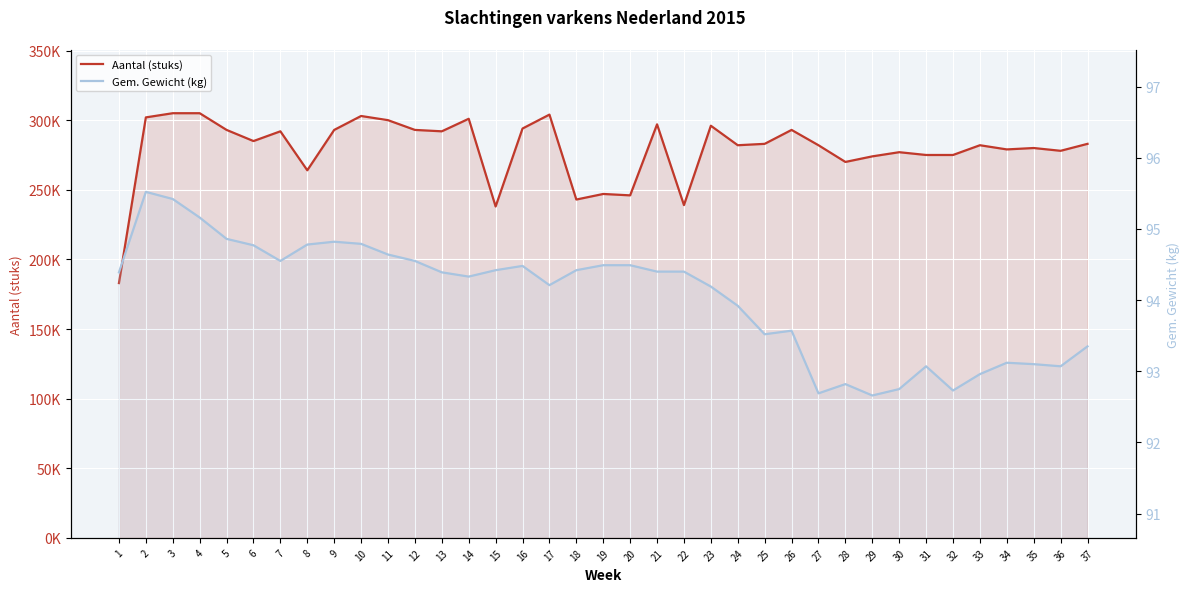

Reading left to right, list all the values displayed in this chart.

Aantal (stuks): 1=183000.0	2=302000.0	3=305000.0	4=305000.0	5=293000.0	6=285000.0	7=292000.0	8=264000.0	9=293000.0	10=303000.0	11=300000.0	12=293000.0	13=292000.0	14=301000.0	15=238000.0	16=294000.0	17=304000.0	18=243000.0	19=247000.0	20=246000.0	21=297000.0	22=239000.0	23=296000.0	24=282000.0	25=283000.0	26=293000.0	27=282000.0	28=270000.0	29=274000.0	30=277000.0	31=275000.0	32=275000.0	33=282000.0	34=279000.0	35=280000.0	36=278000.0	37=283000.0
Gem. Gewicht (kg): 1=94.4	2=95.5	3=95.4	4=95.2	5=94.9	6=94.8	7=94.5	8=94.8	9=94.8	10=94.8	11=94.6	12=94.5	13=94.4	14=94.3	15=94.4	16=94.5	17=94.2	18=94.4	19=94.5	20=94.5	21=94.4	22=94.4	23=94.2	24=93.9	25=93.5	26=93.6	27=92.7	28=92.8	29=92.7	30=92.8	31=93.1	32=92.7	33=93.0	34=93.1	35=93.1	36=93.1	37=93.3